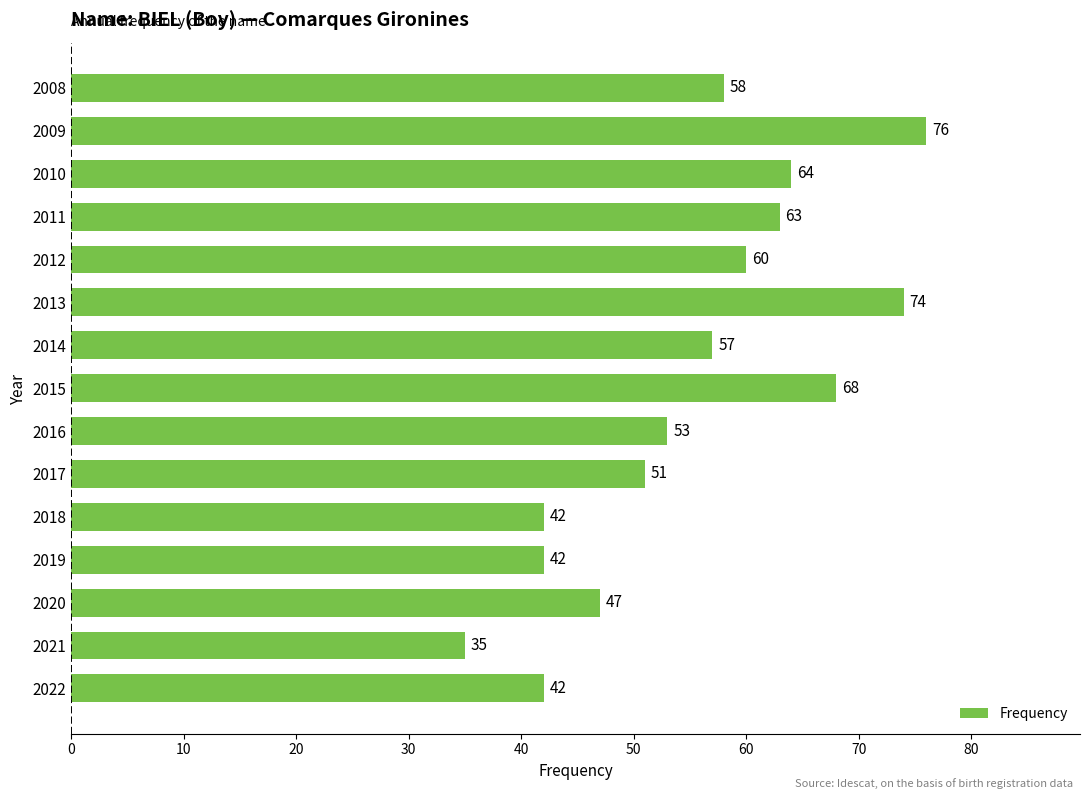

What is the sum of the values at 2019 and 2009?

118